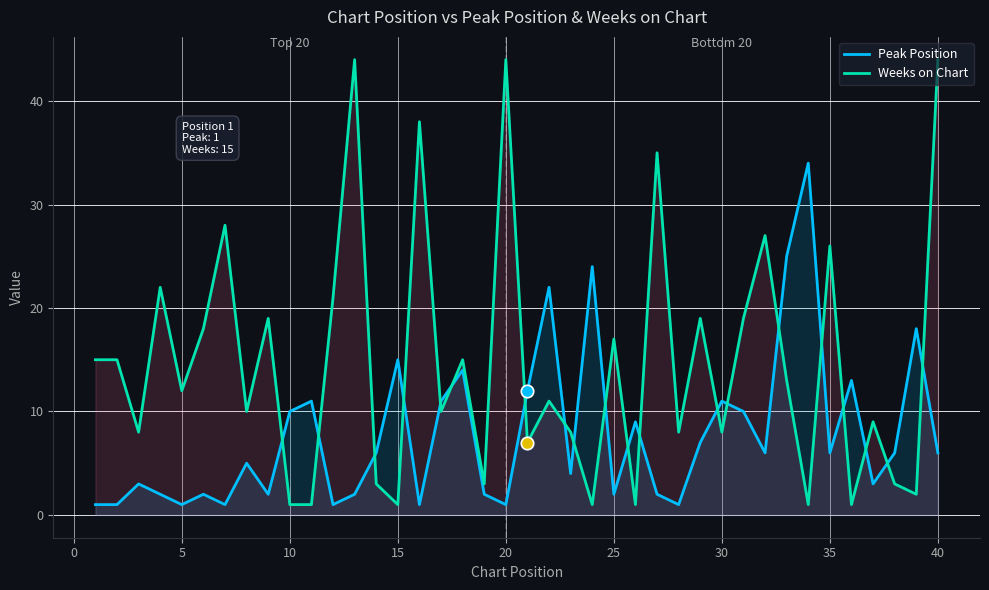

At which category is the sum across all series the highest?

40